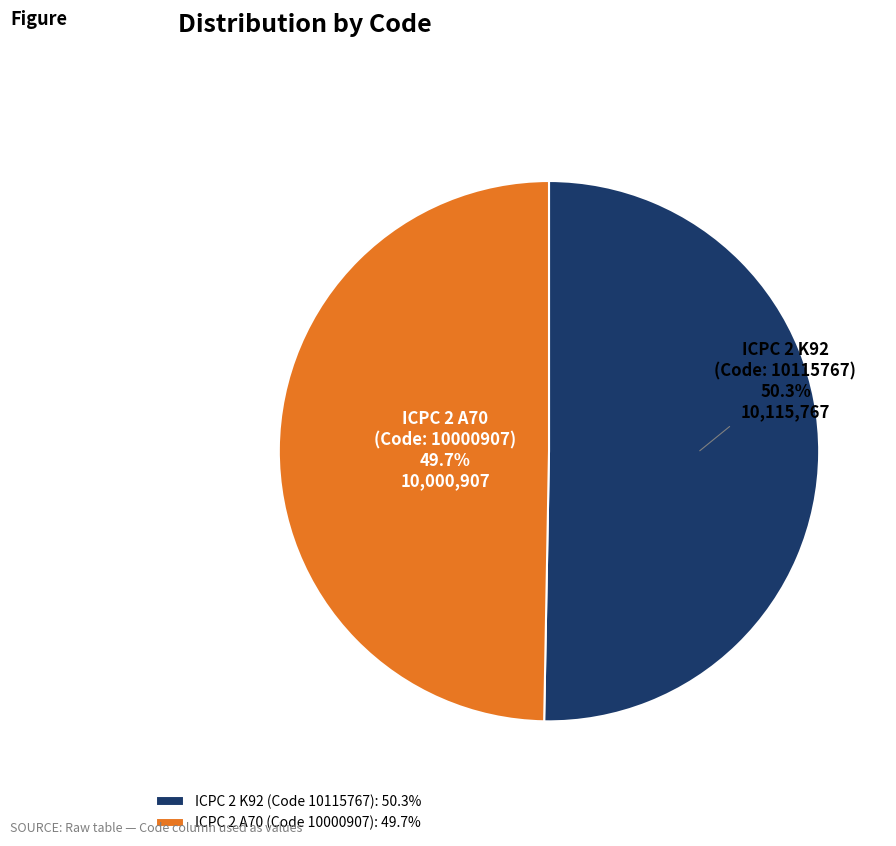

Is there a majority slice in this chart?

Yes